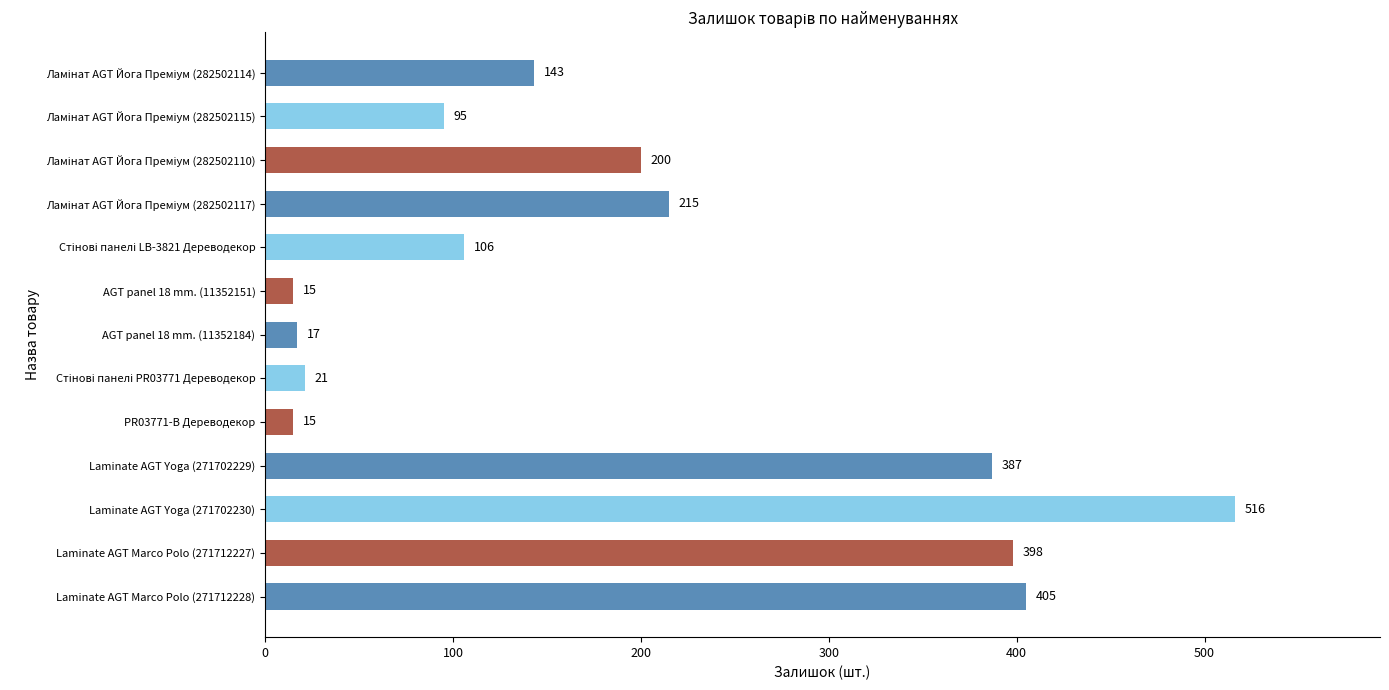

Count the number of categories in the chart.

13